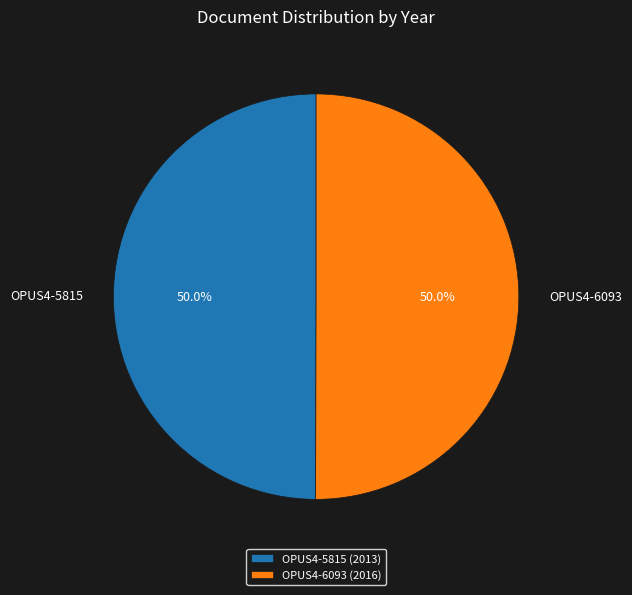

How much of the chart is everything except OPUS4-6093?

50.0%